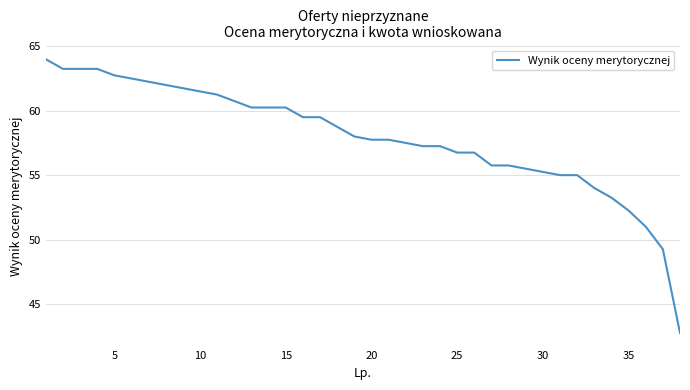

What is the minimum value shown in the chart?

42.8